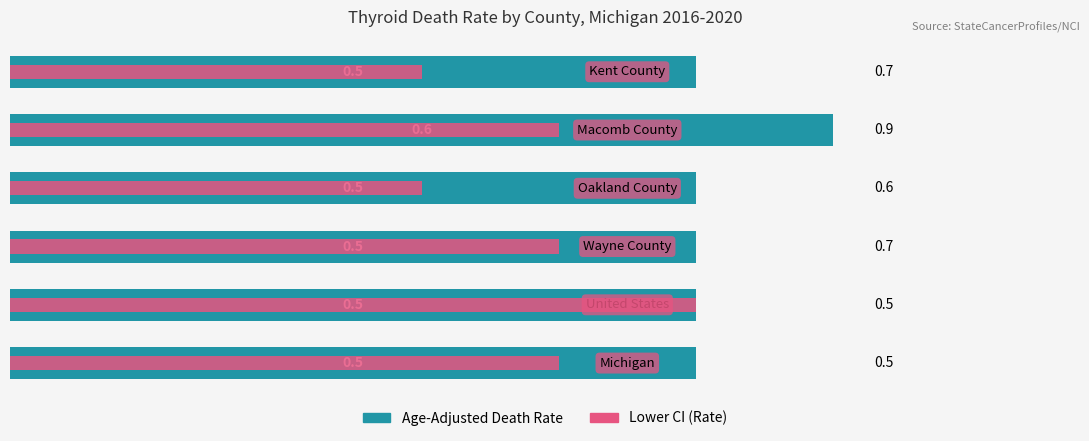

Rank the series at 2 from lowest to highest value.

Lower CI (Rate), Age-Adjusted Death Rate